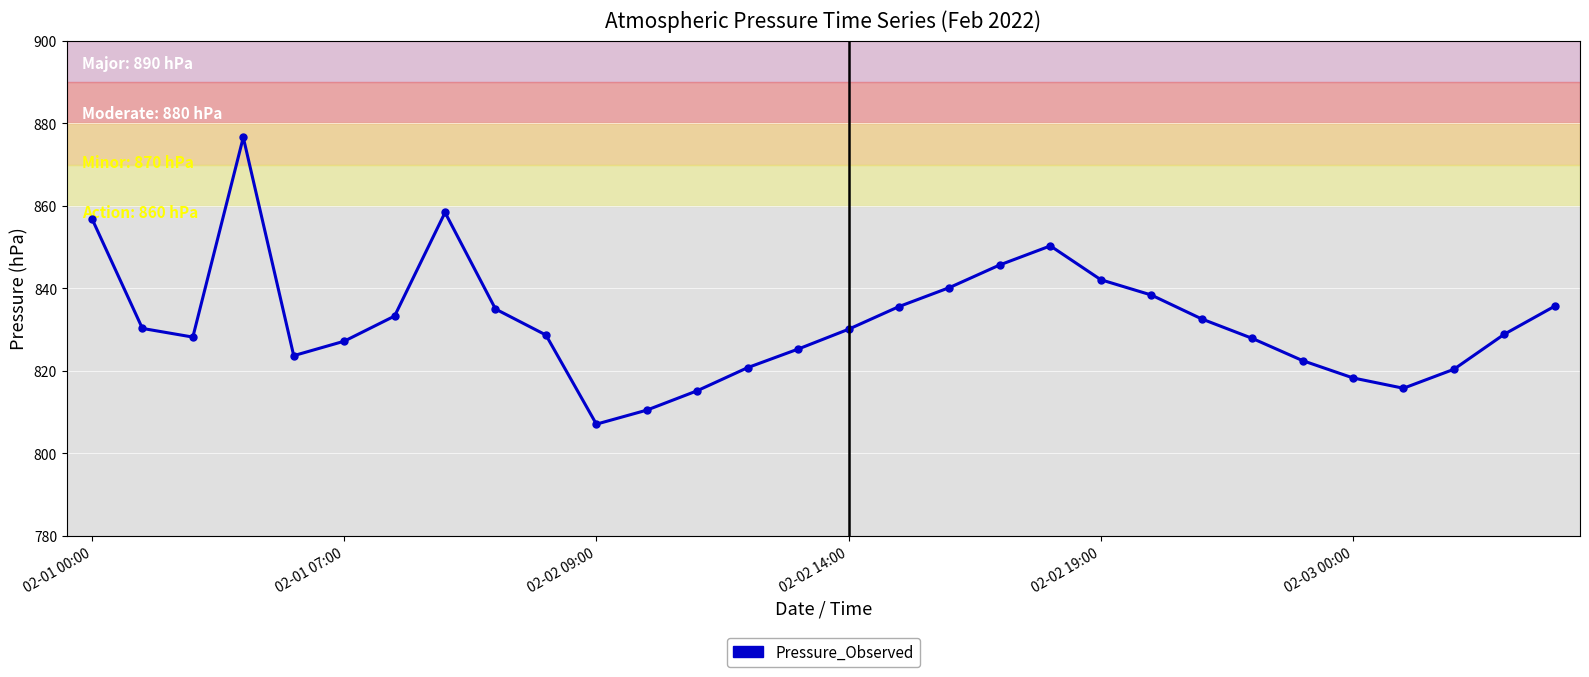

What is the smallest value displayed?

807.1